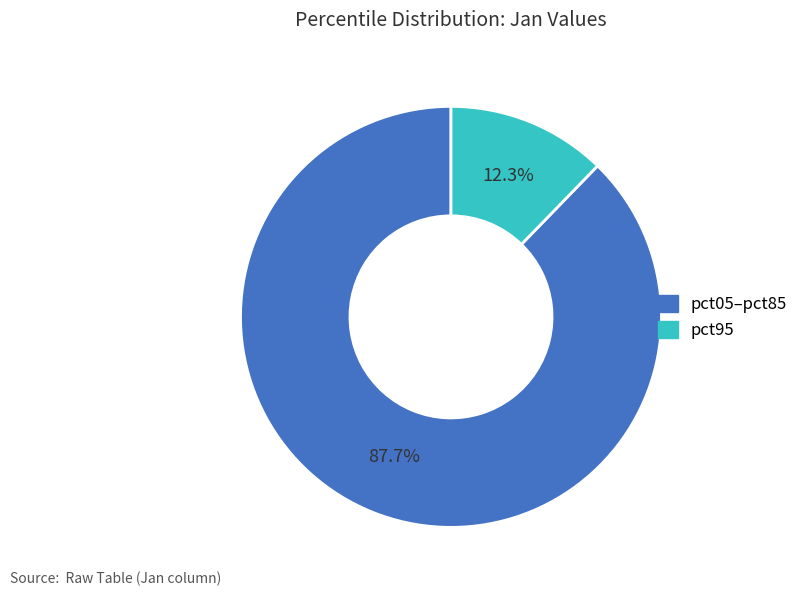

Is there a majority slice in this chart?

Yes